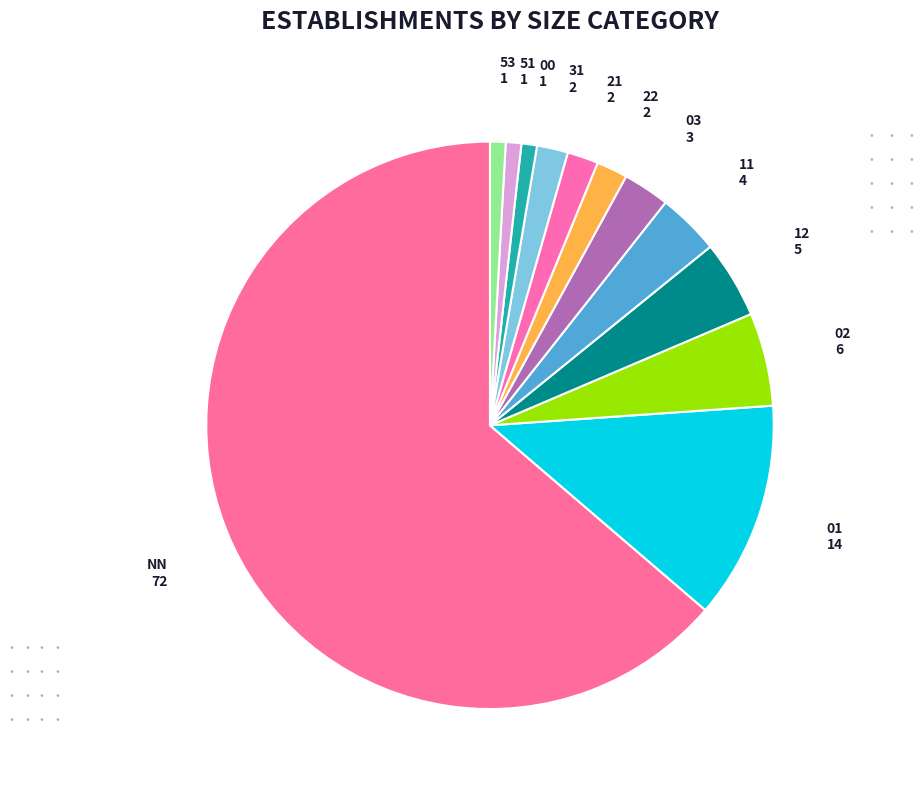

Which slice is the largest?

NN